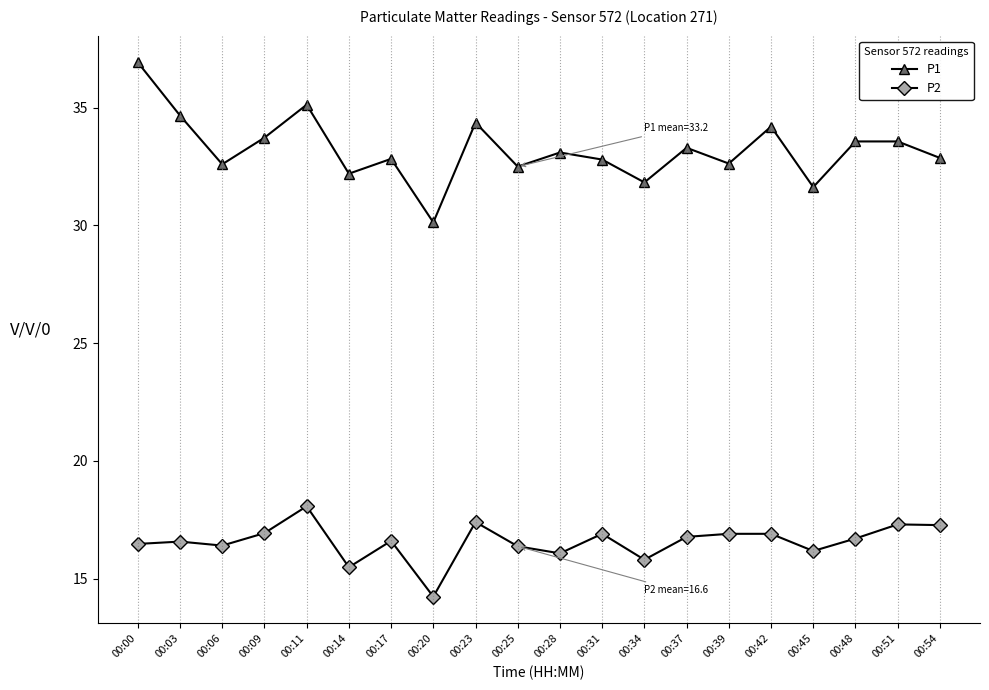

How many series are shown in this chart?

2